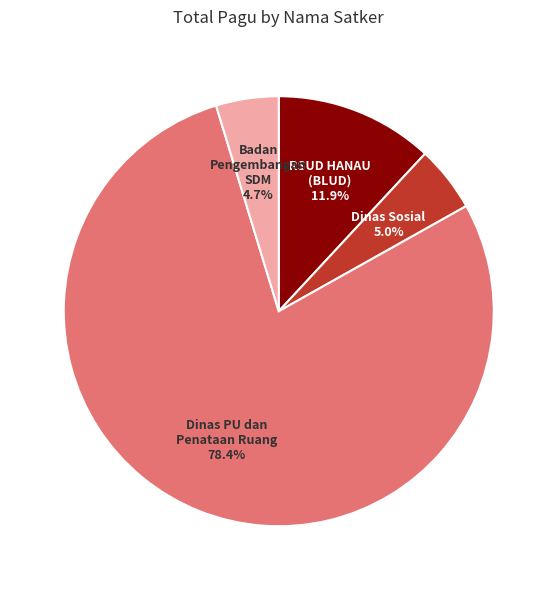

Is there any slice that represents more than half of the pie?

Yes